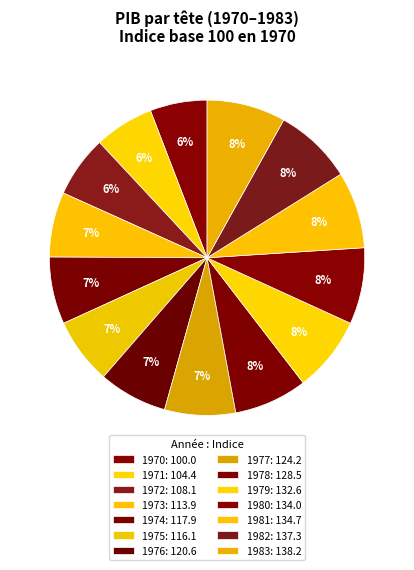

Does 1983 account for over 50% of the chart?

No